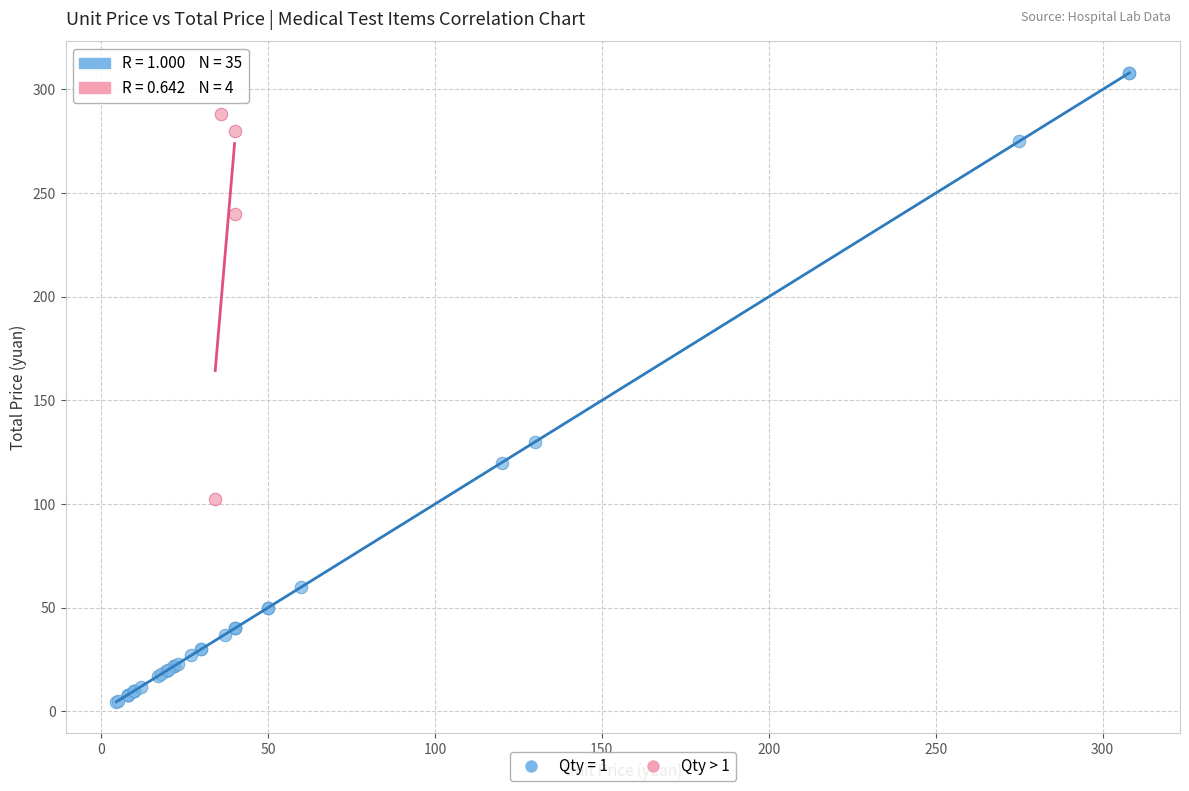

Which series has the widest spread of Y values?

Qty = 1